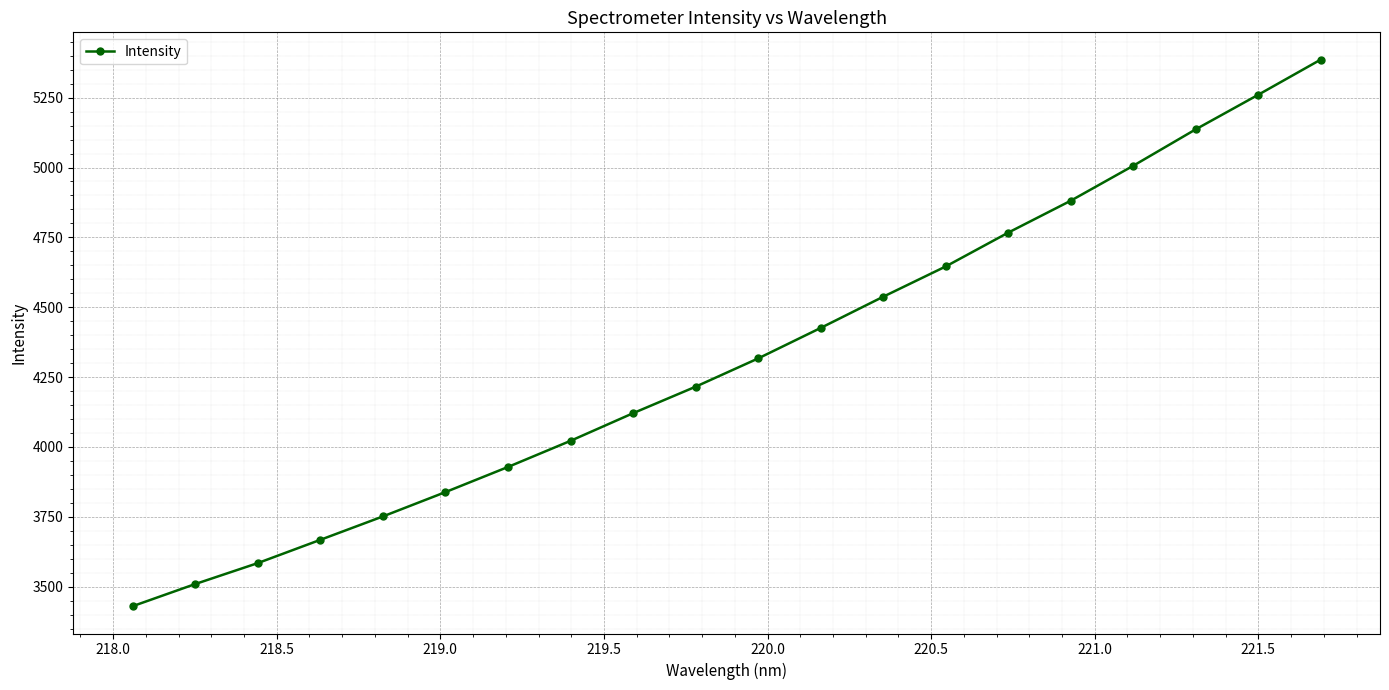

What is the value of the 6th point from the left?

3838.6